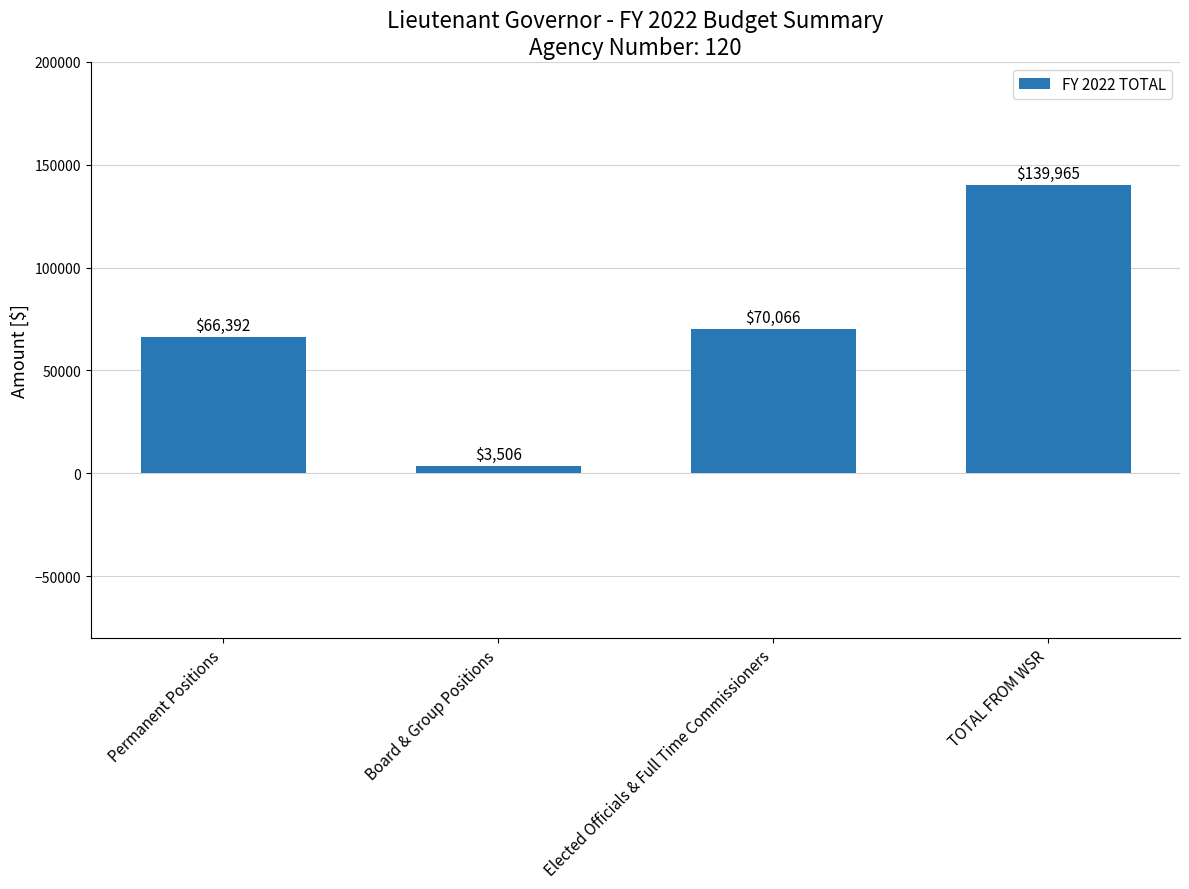

The chart shows a value of 3506.3 at Board & Group Positions. True or false?

True